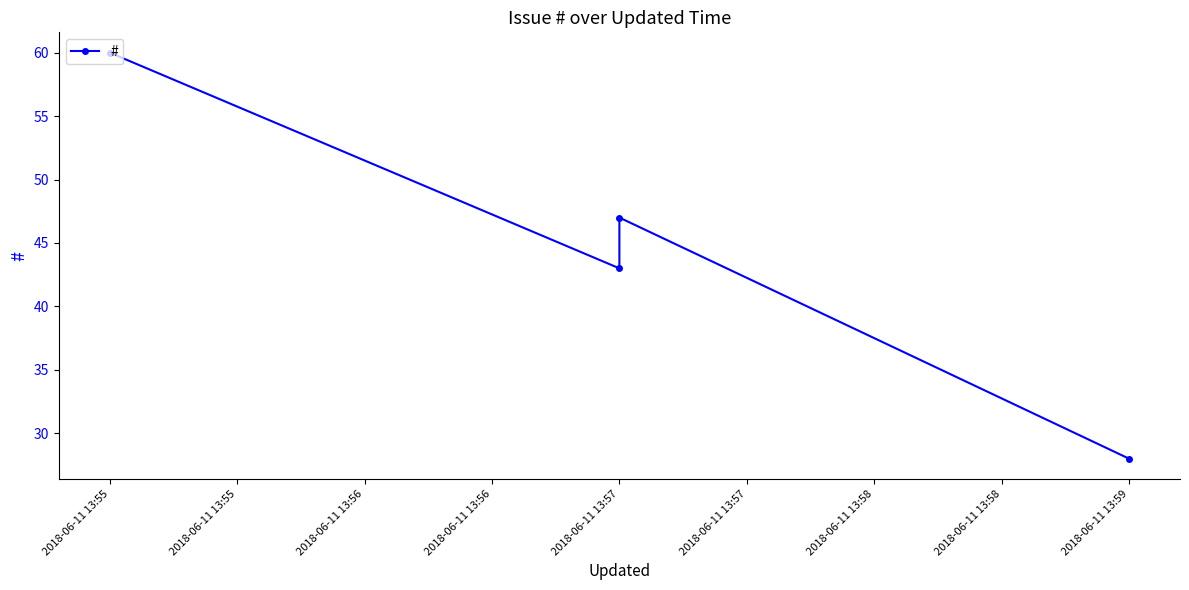

How many data points does each series have?

4